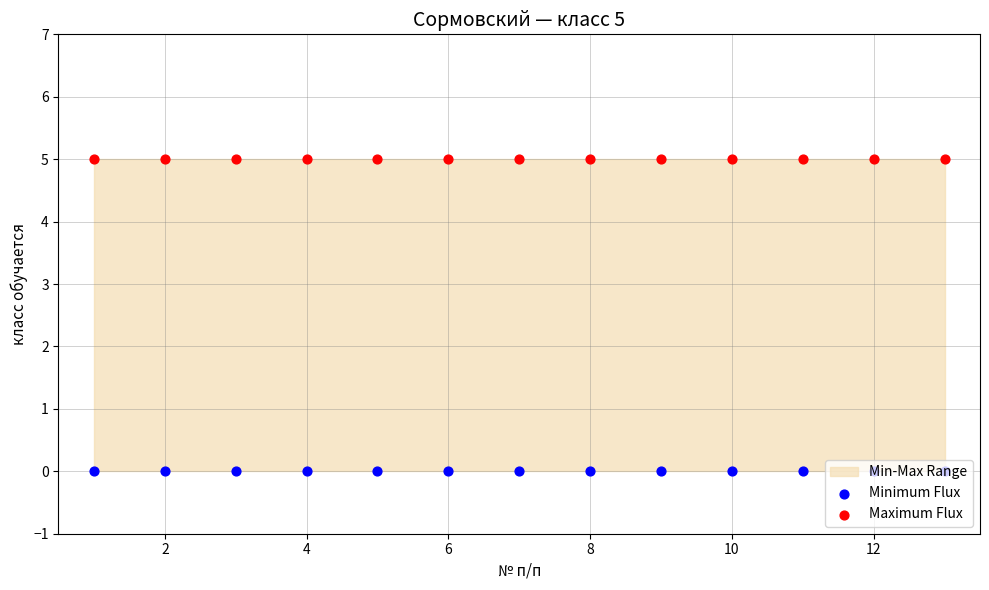

Is the value of Minimum Flux at 8 greater than the value of Maximum Flux at 14?

No